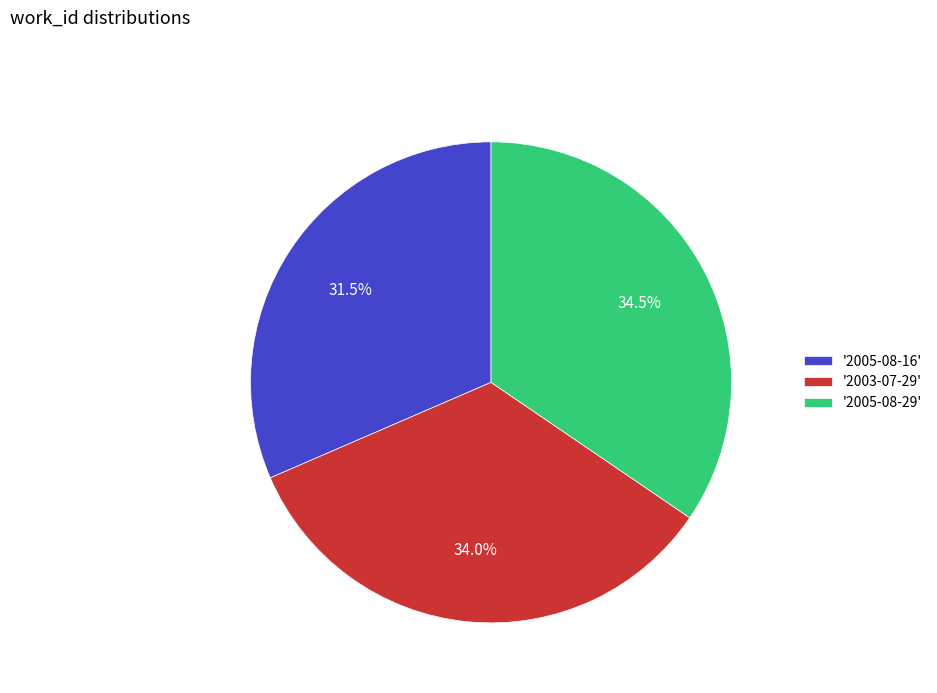

How many slices are in this pie chart?

3